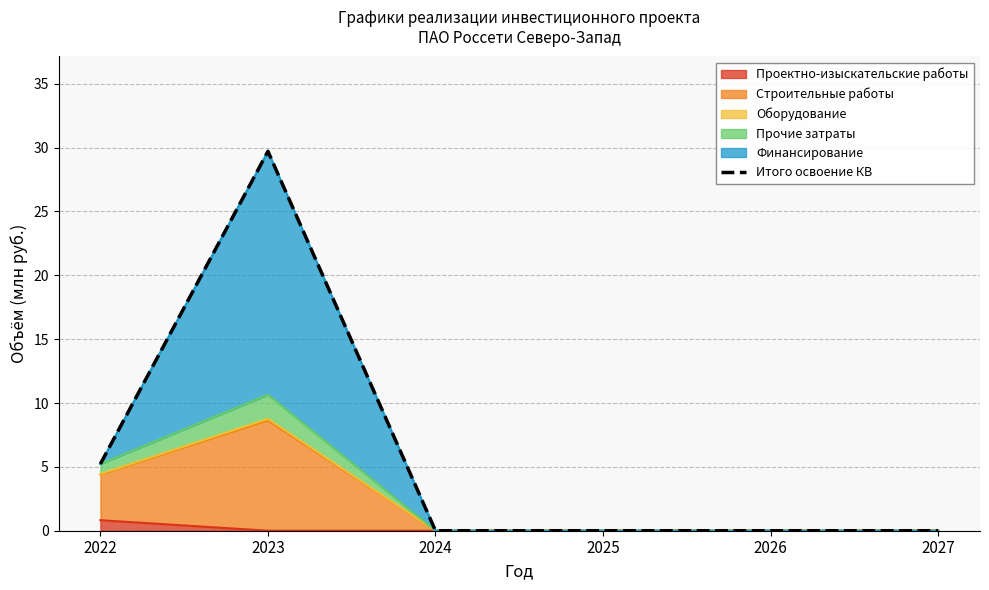

Reading left to right, what are all the values shown in this chart?

2022=5.2	2023=29.7	2024=0.0	2025=0.0	2026=0.0	2027=0.0